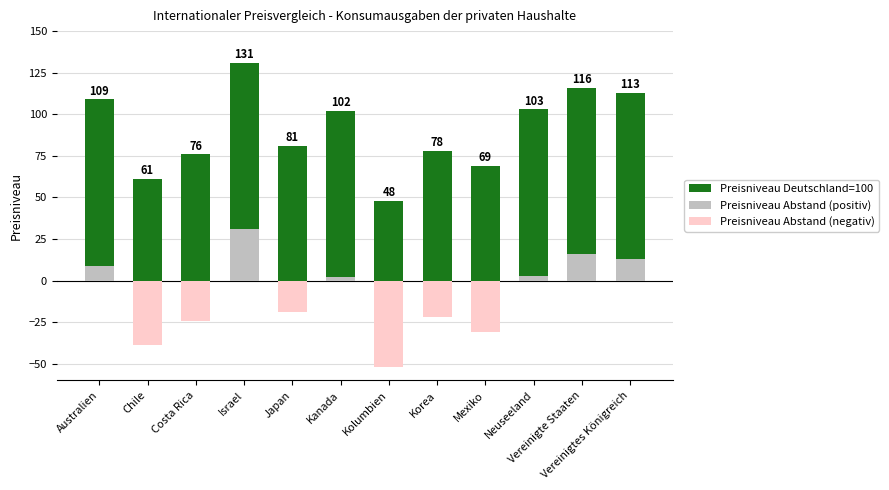

Reading right to left, what are all the values shown in this chart?

Preisniveau Deutschland=100: 113	116	103	69	78	48	102	81	131	76	61	109
Preisniveau Abstand (positiv): 13	16	3	0	0	0	2	0	31	0	0	9
Preisniveau Abstand (negativ): 0	0	0	-31	-22	-52	0	-19	0	-24	-39	0